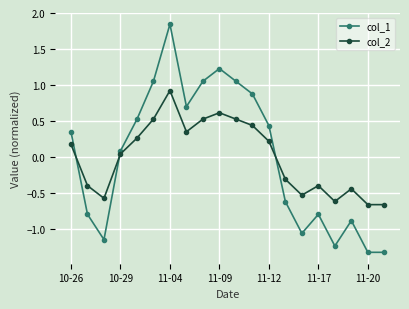

How many values in col_2 are above zero?

11